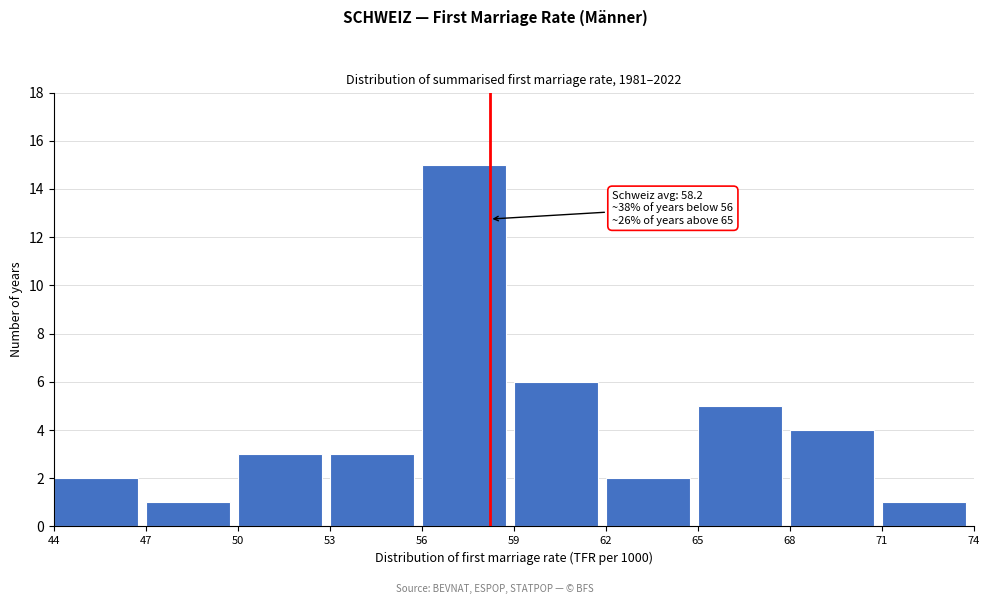

Over which range of the x-axis is the bar tallest?

56 to 59